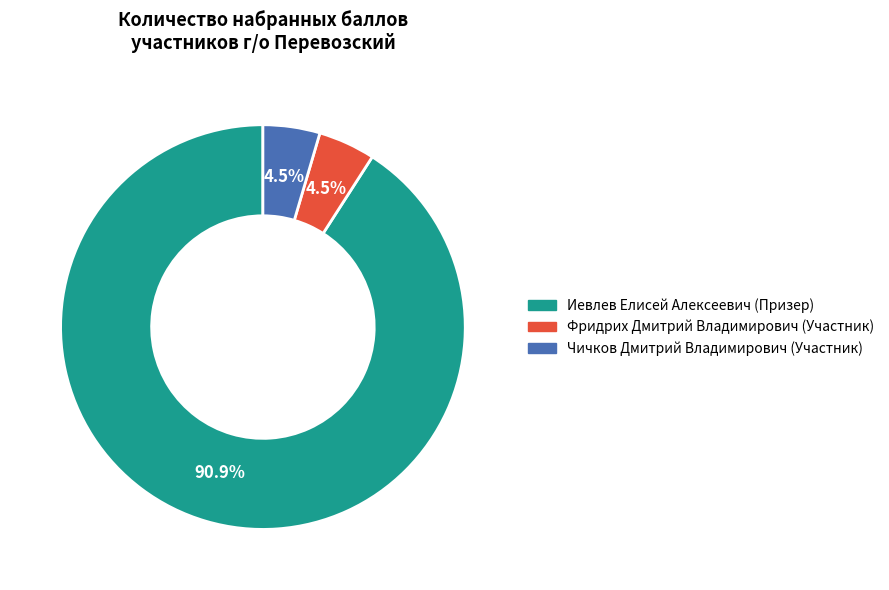

What is the ratio of the value at Фридрих Дмитрий Владимирович (Участник) to the value at Чичков Дмитрий Владимирович (Участник)?

1.0